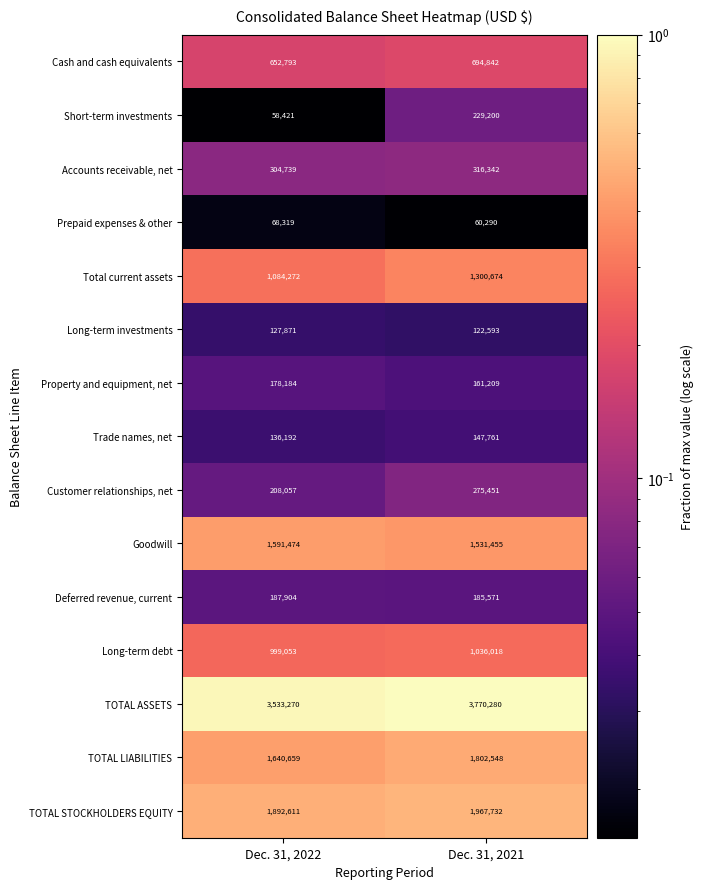

List the series in order of their peak value, lowest first.

Prepaid expenses & other, Long-term investments, Trade names, net, Property and equipment, net, Deferred revenue, current, Short-term investments, Customer relationships, net, Accounts receivable, net, Cash and cash equivalents, Long-term debt, Total current assets, Goodwill, TOTAL LIABILITIES, TOTAL STOCKHOLDERS EQUITY, TOTAL ASSETS